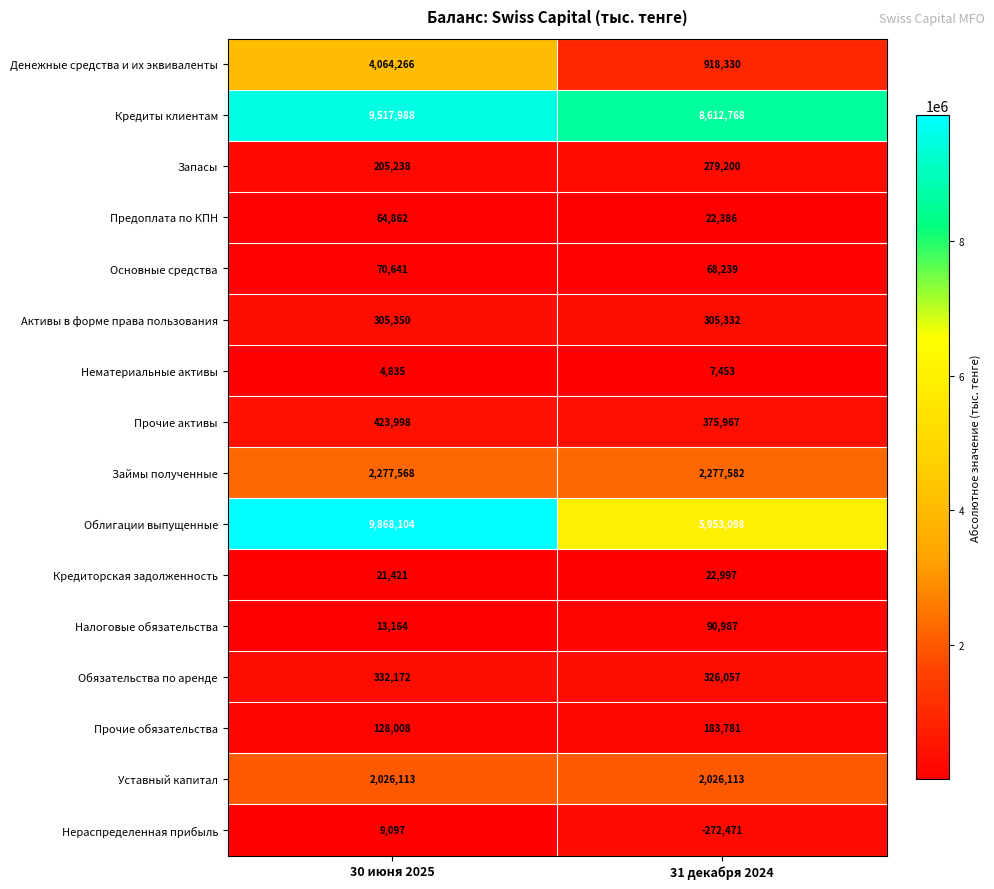

What is the difference between the Прочие обязательства values at 30 июня 2025 and 31 декабря 2024?

55773